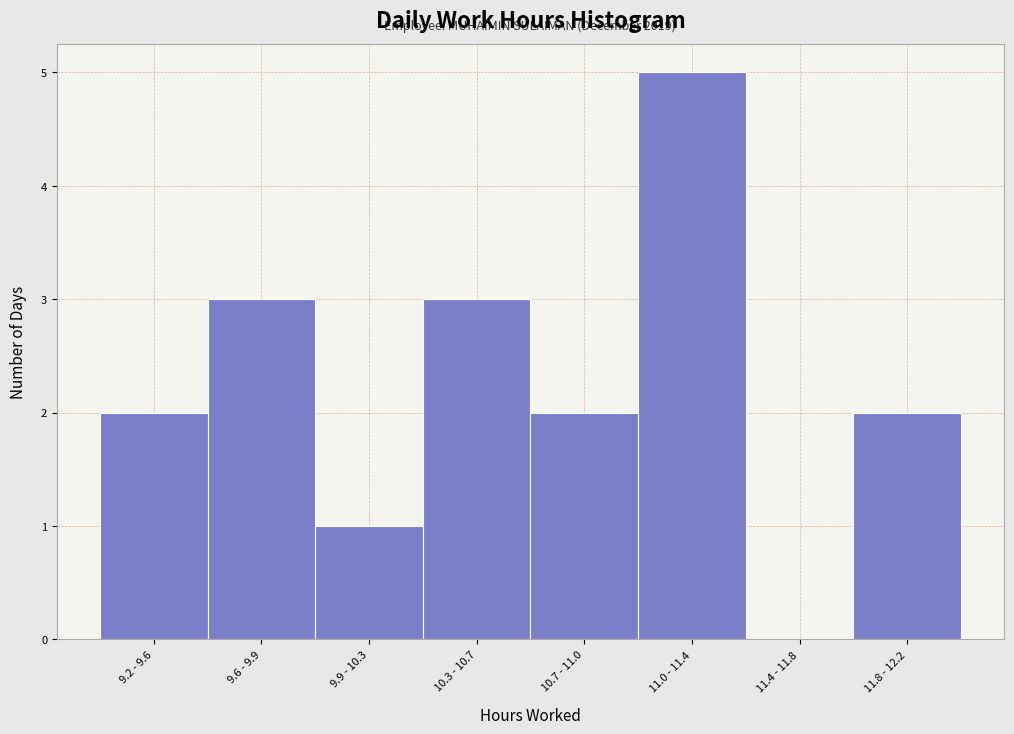

Reading right to left, what are all the values shown in this chart?

11.8 - 12.2=2	11.4 - 11.8=0	11.0 - 11.4=5	10.7 - 11.0=2	10.3 - 10.7=3	9.9 - 10.3=1	9.6 - 9.9=3	9.2 - 9.6=2